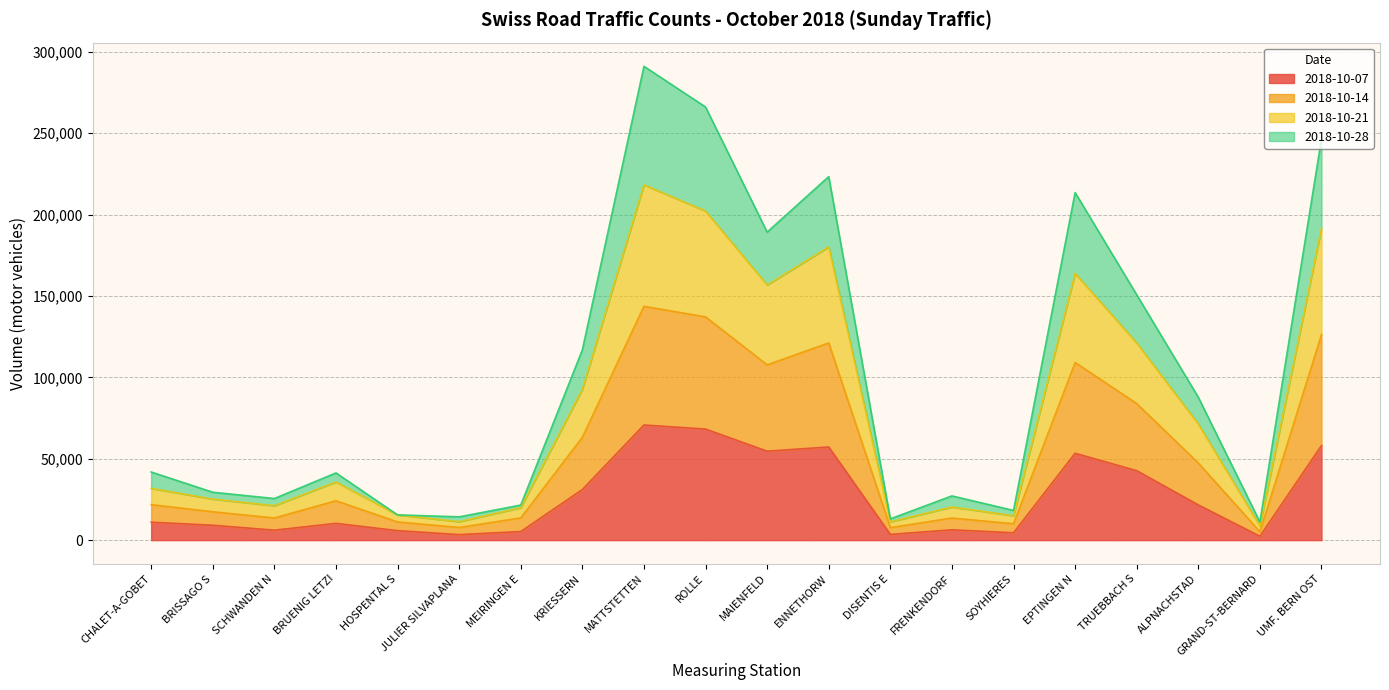

Which series has the widest spread of values?

2018-10-21